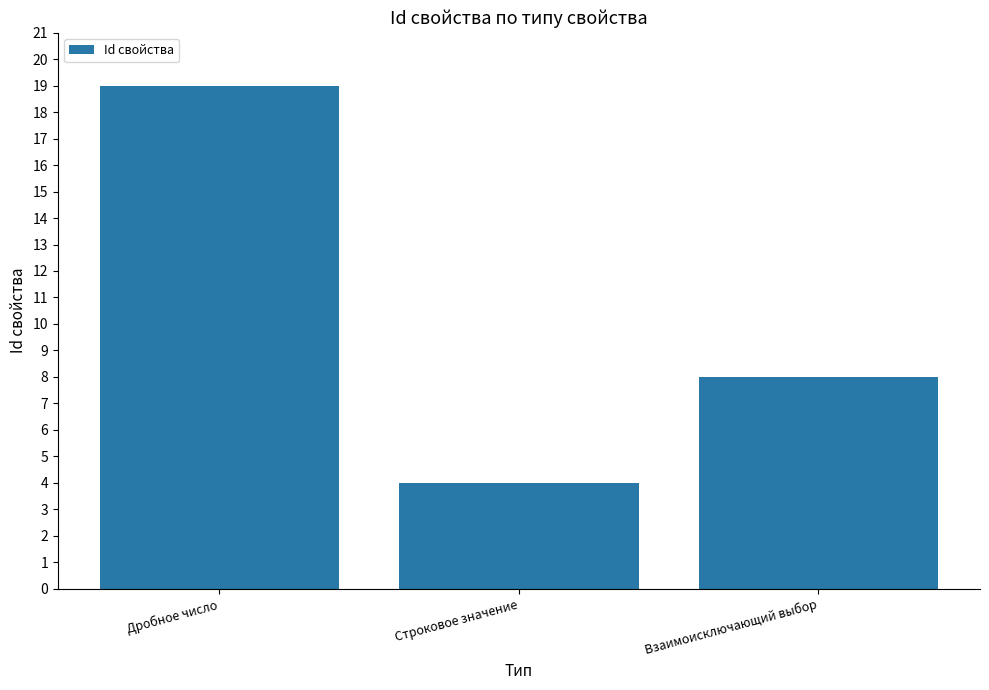

What is the label of the 2nd bar from the left?

Строковое значение